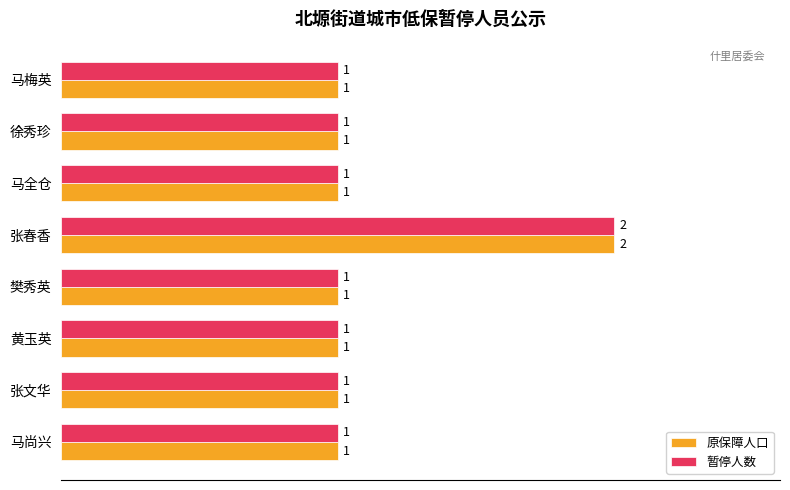

What is the sum of all 暂停人数 values?

9